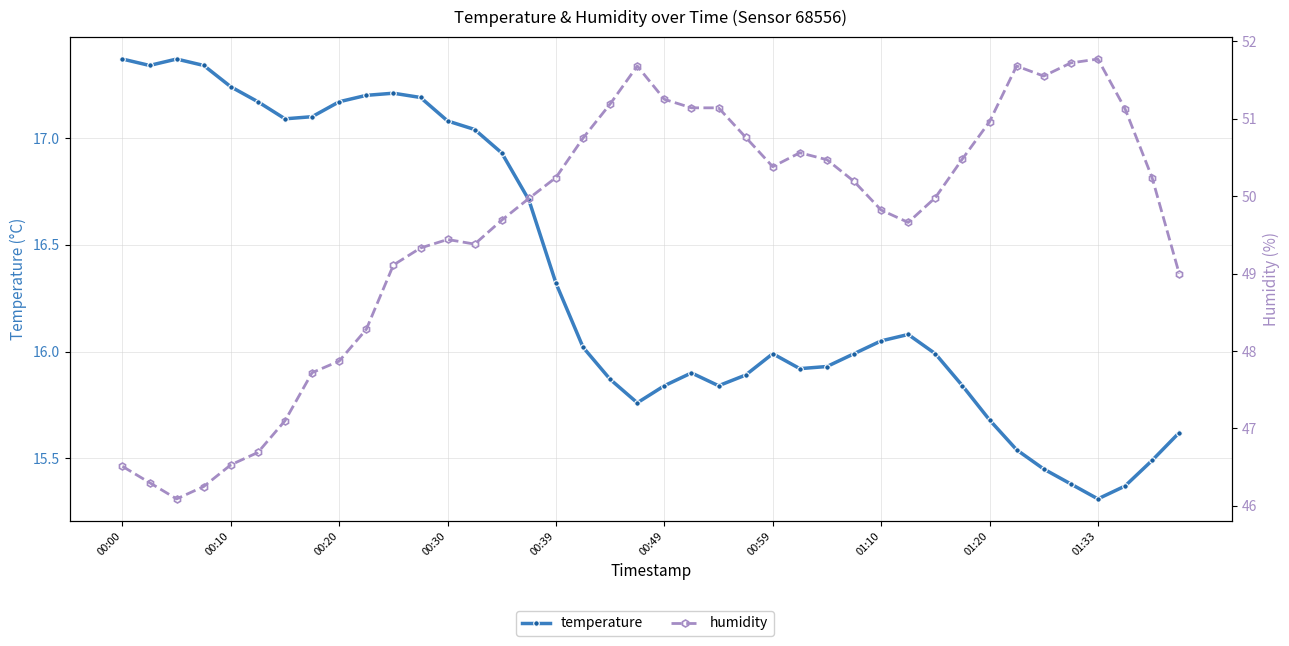

What are all the series names shown in the legend?

temperature, humidity